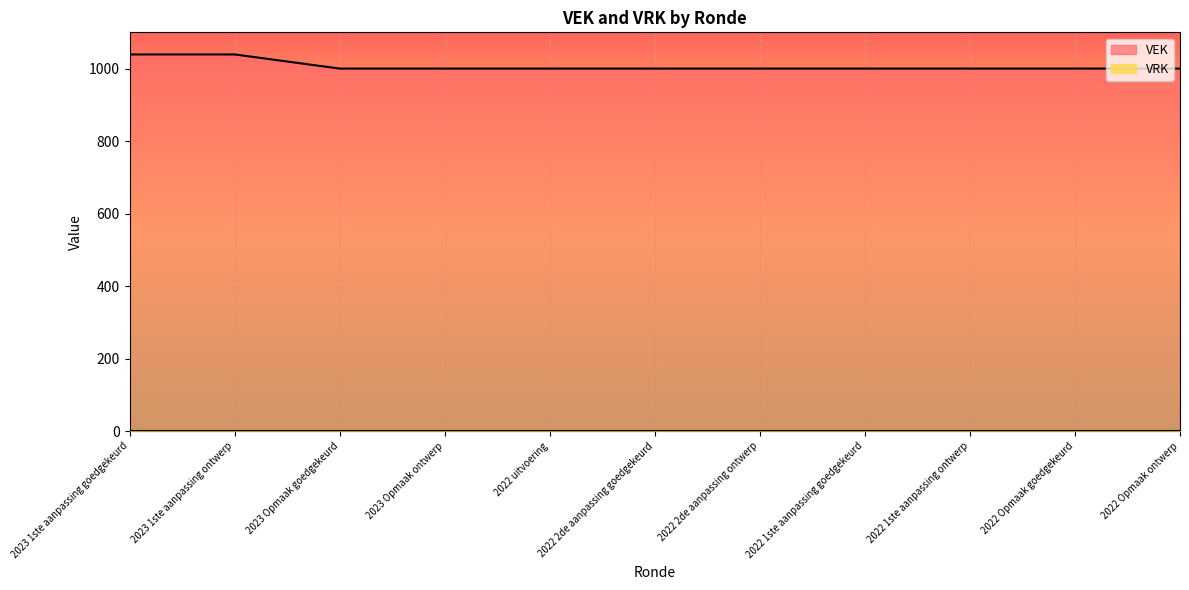

Between 2022 2de aanpassing goedgekeurd and 2022 Opmaak ontwerp, which is larger?

2022 2de aanpassing goedgekeurd